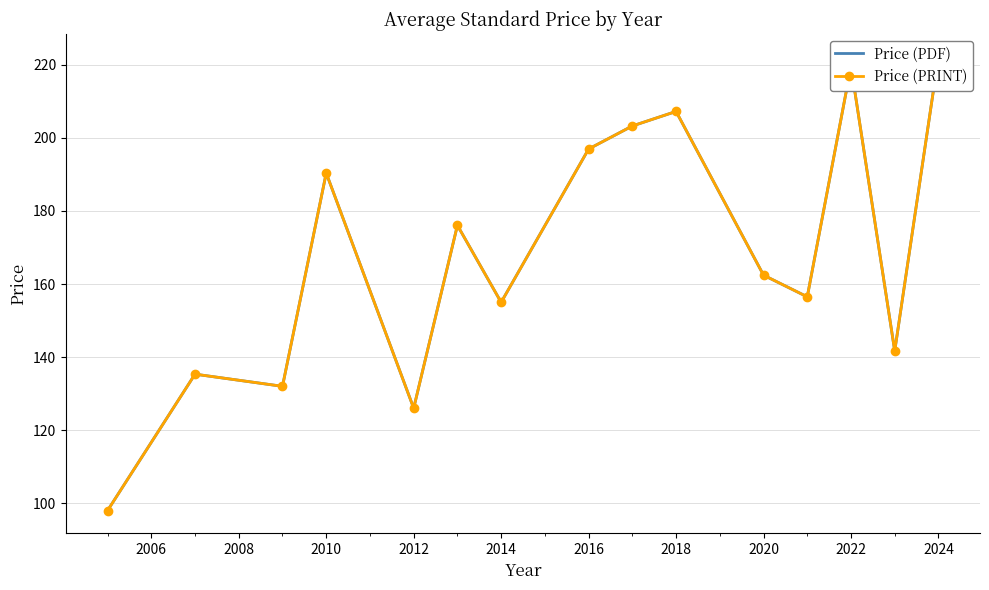

In Price (PRINT), how many points are lower than both neighbors (excluding endpoints)?

5